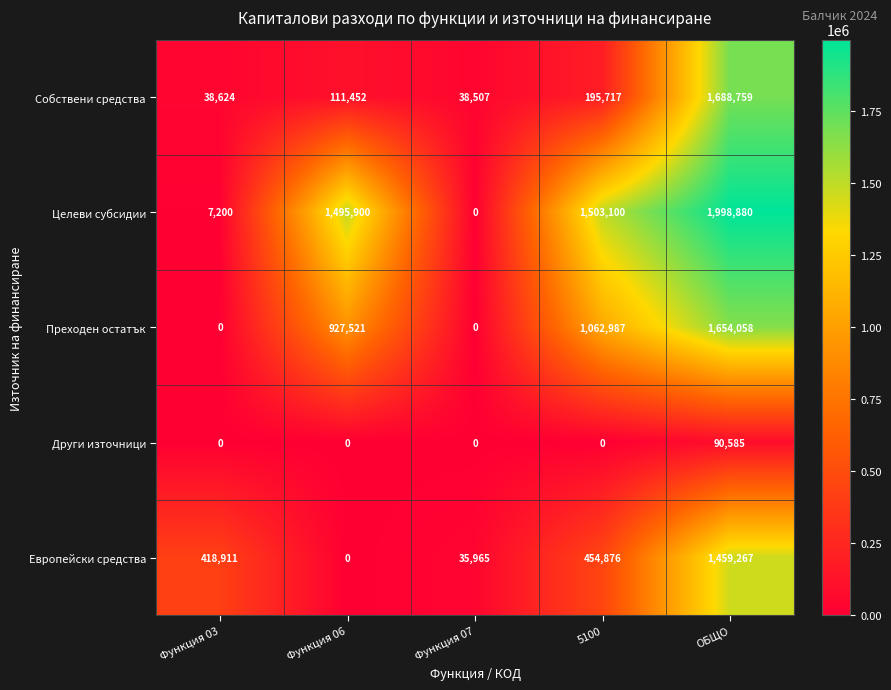

List the series in order of their peak value, highest first.

Целеви субсидии, Собствени средства, Преходен остатък, Европейски средства, Други източници